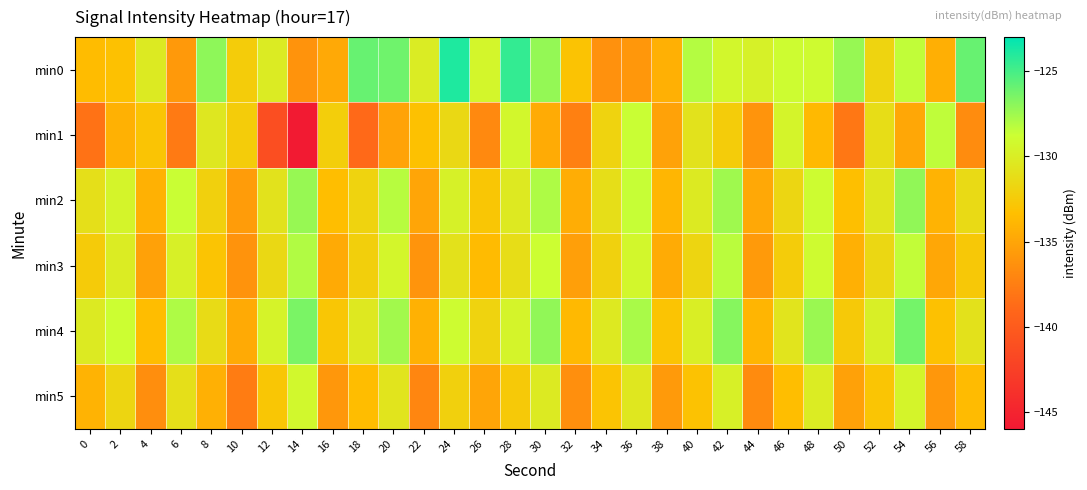

Which has a higher value, 36 or 20?

20